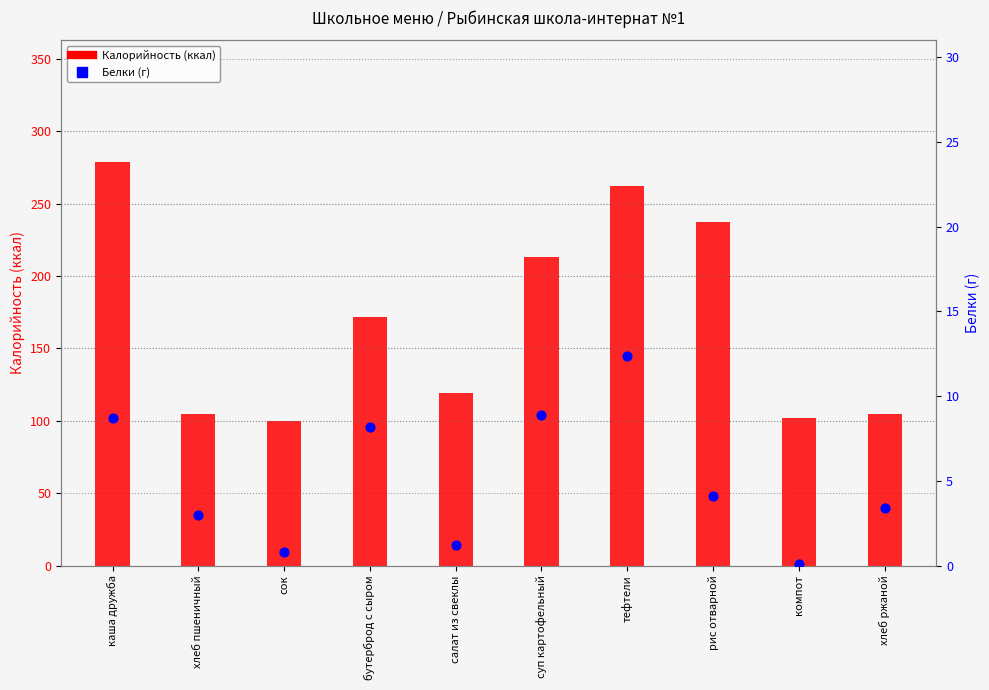

Which series has the largest total across all categories?

Калорийность